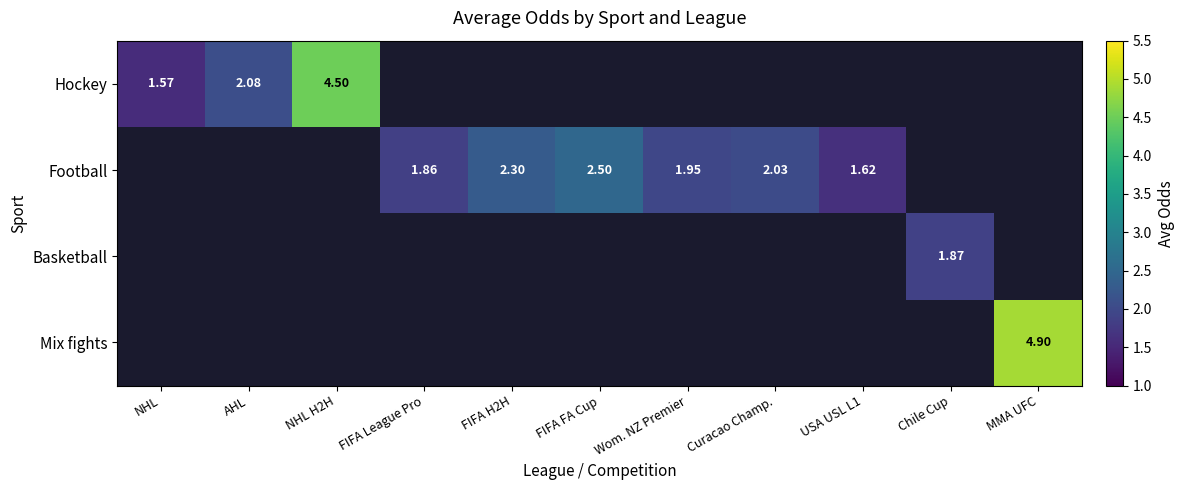

List the labels in order of Football value, smallest first.

NHL, AHL, NHL H2H, Chile Cup, MMA UFC, USA USL L1, FIFA League Pro, Wom. NZ Premier, Curacao Champ., FIFA H2H, FIFA FA Cup